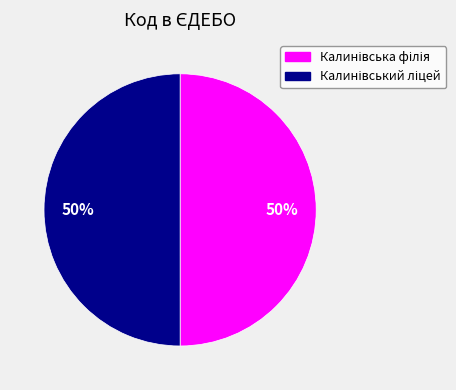

To the nearest percent, what is the average slice percentage?

50%